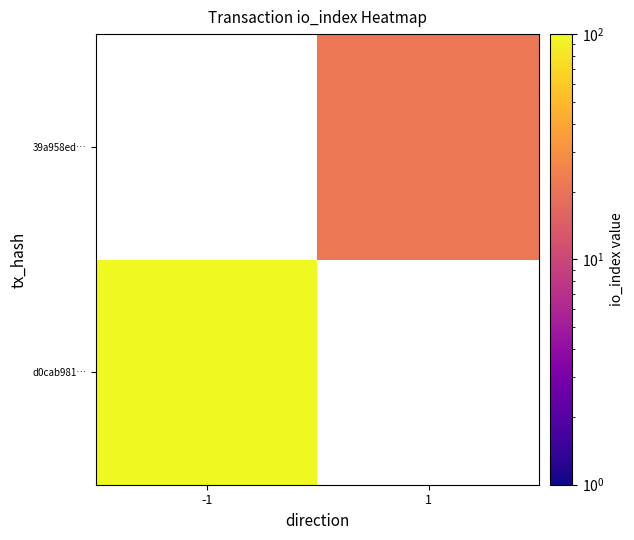

At which category does the chart reach its peak across all series?

-1